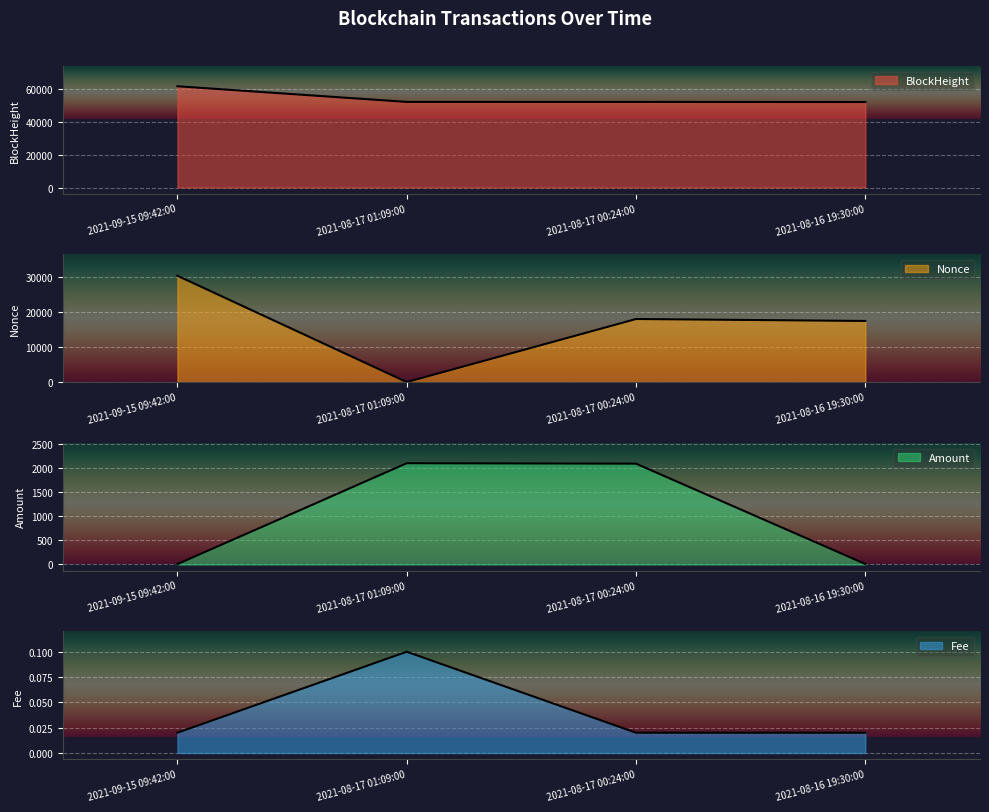

What is the difference between the highest and lowest values at 2021-09-15 09:42:00?

61497.0